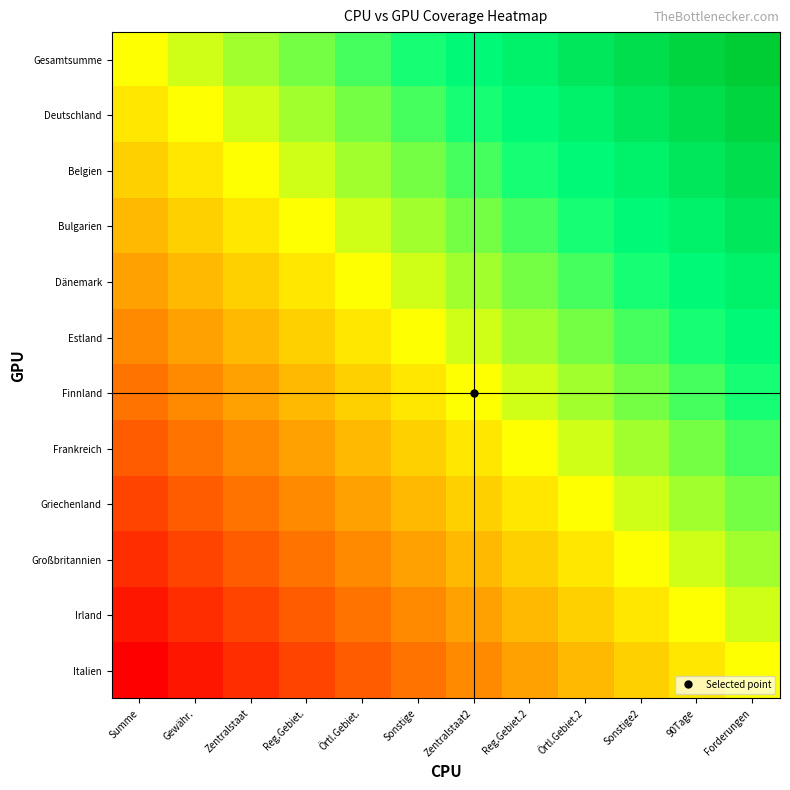

What is the spread (max minus min) of values at Örtl.Gebiet.2?

1.0